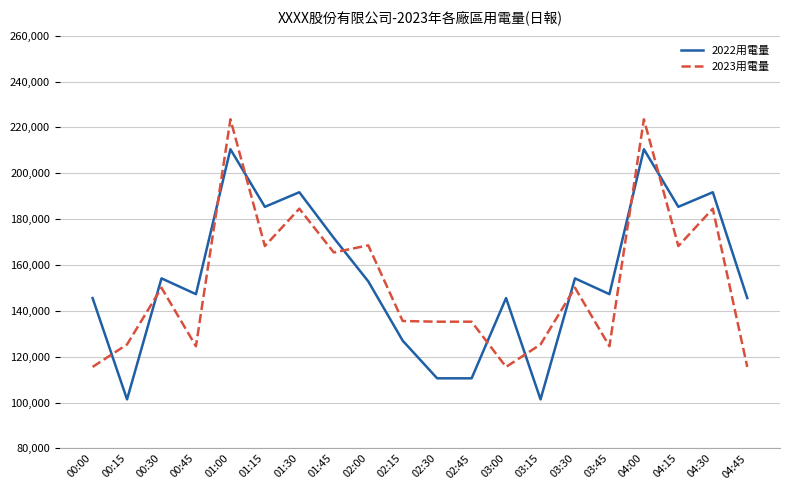

The 2022用電量 series shows 191718.5 at 01:30. True or false?

True